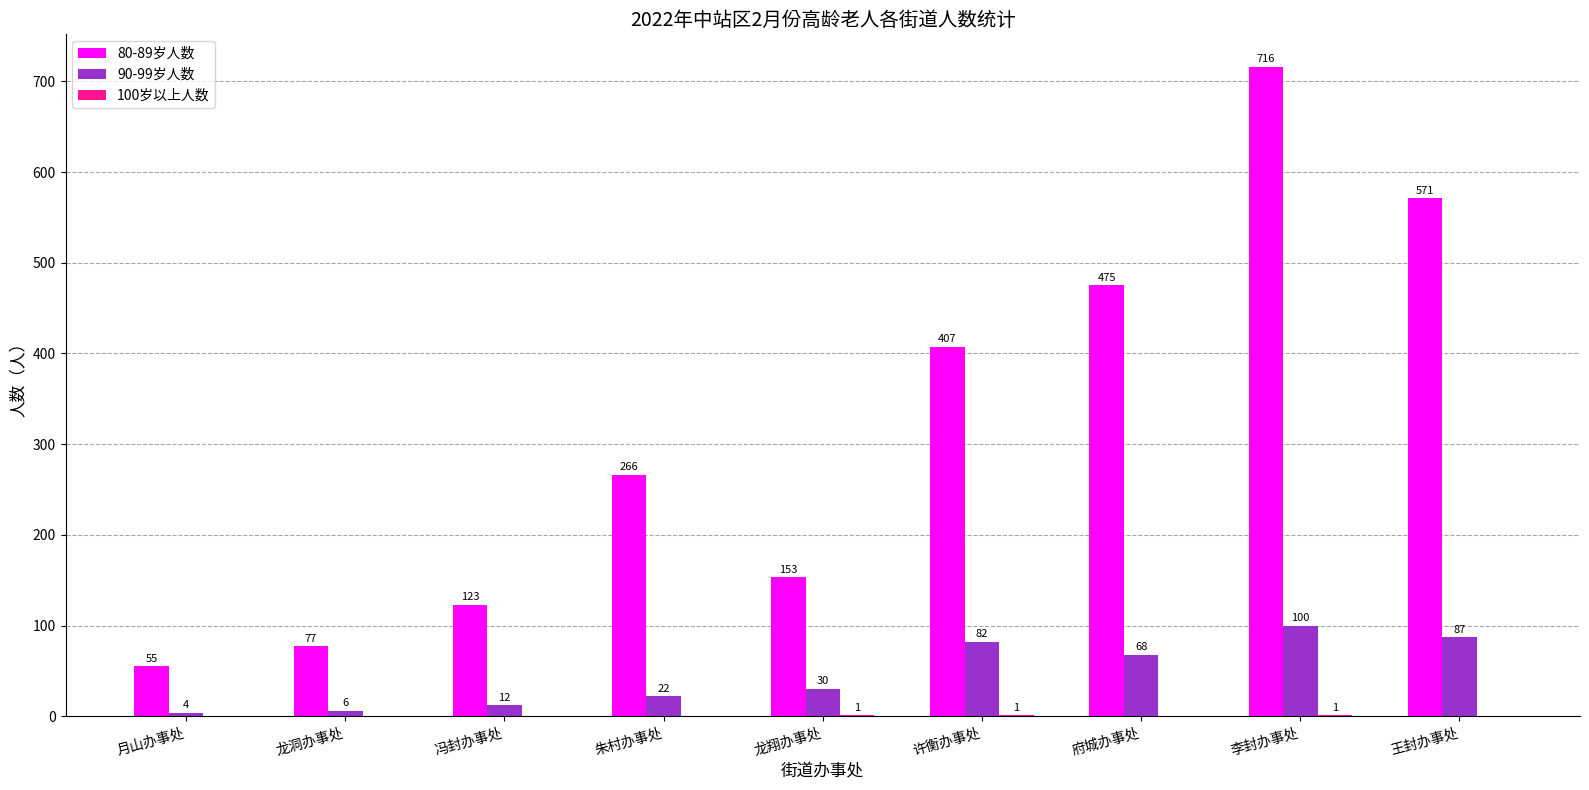

What is the total value across all series at 府城办事处?

543